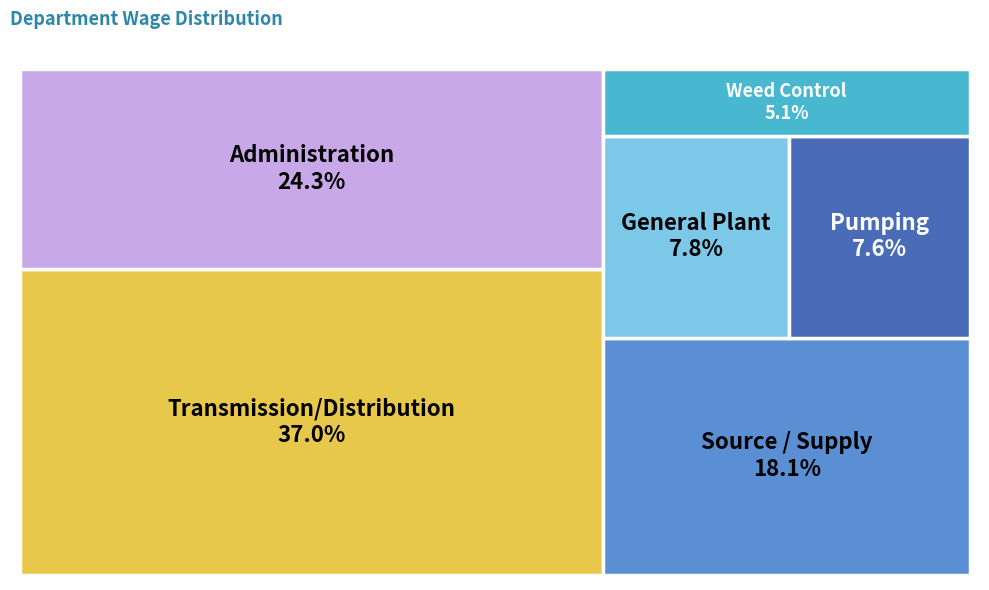

Which has a higher value, Administration or Transmission/Distribution?

Transmission/Distribution